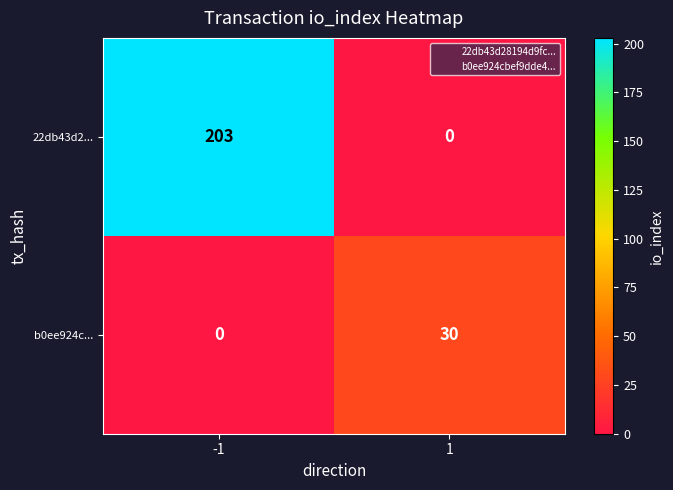

The 22db43d2... series shows 203 at -1. True or false?

True